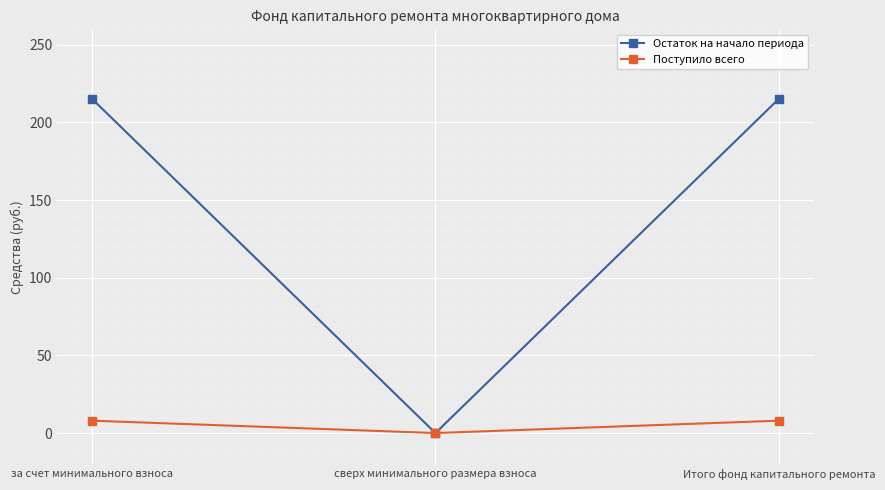

What is the total value across all series at Итого фонд капитального ремонта?

223.4